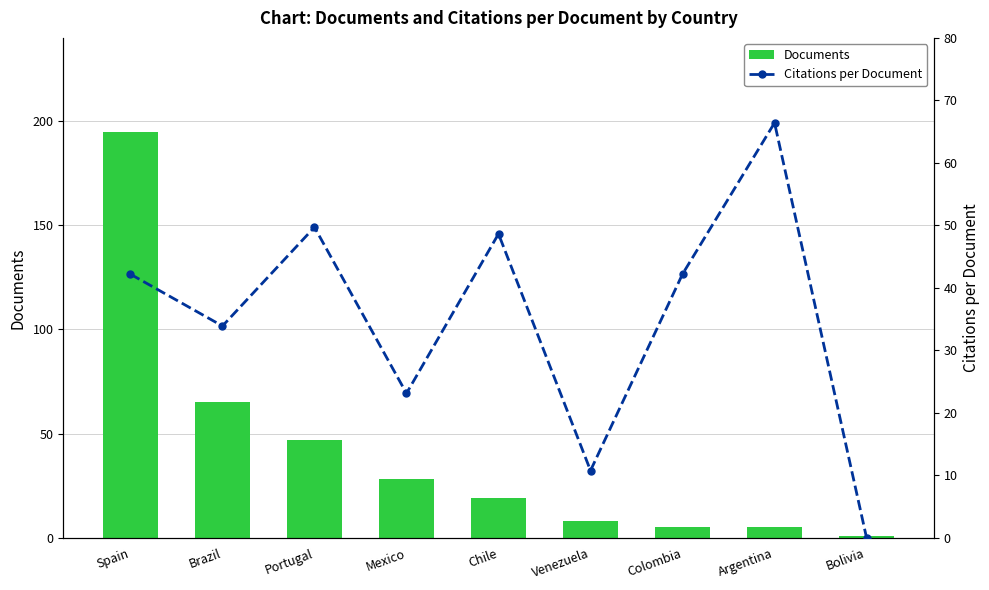

Rank the series at Colombia from lowest to highest value.

Documents, Citations per Document